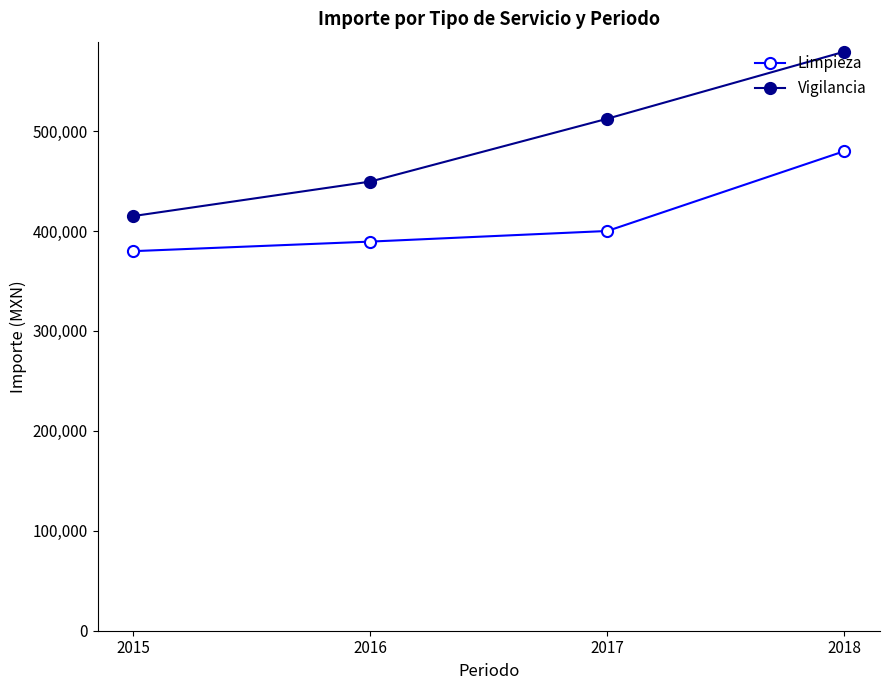

True or false: Limpieza and Vigilancia intersect in this chart.

False